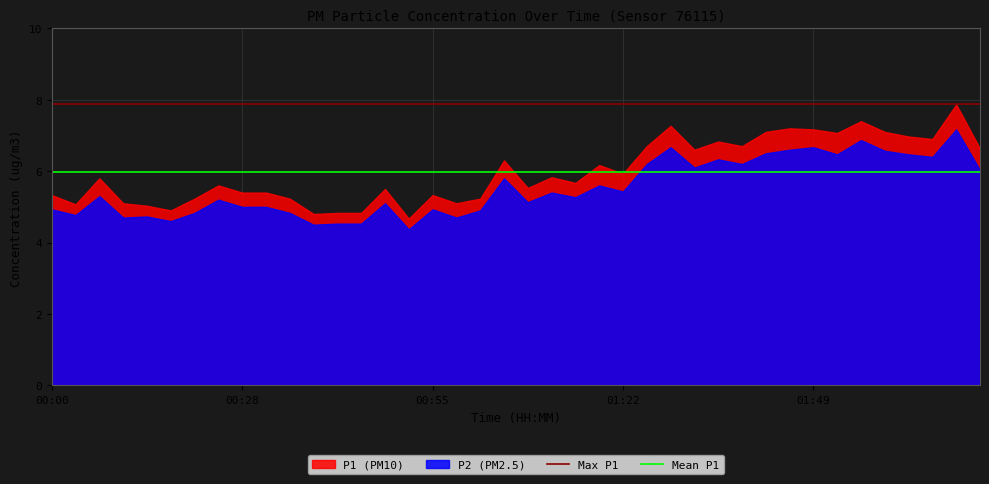

What is the value of the Mean P1 point at the 2nd from the left?

6.0